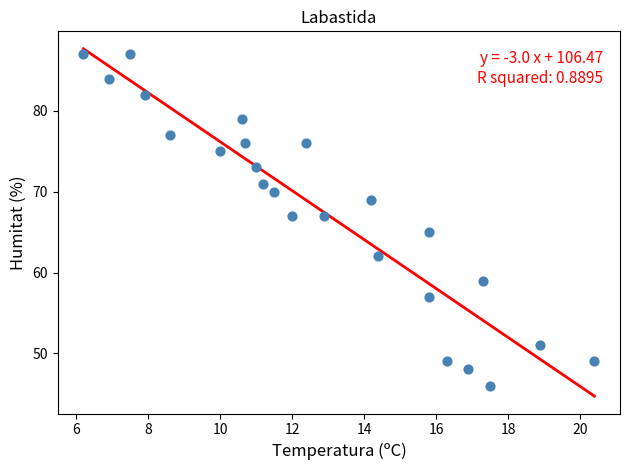

What is the range of Y values (max minus min)?

41